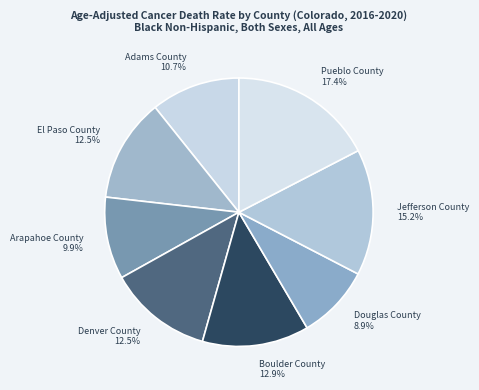

The Denver County slice represents 5% of the pie. True or false?

False